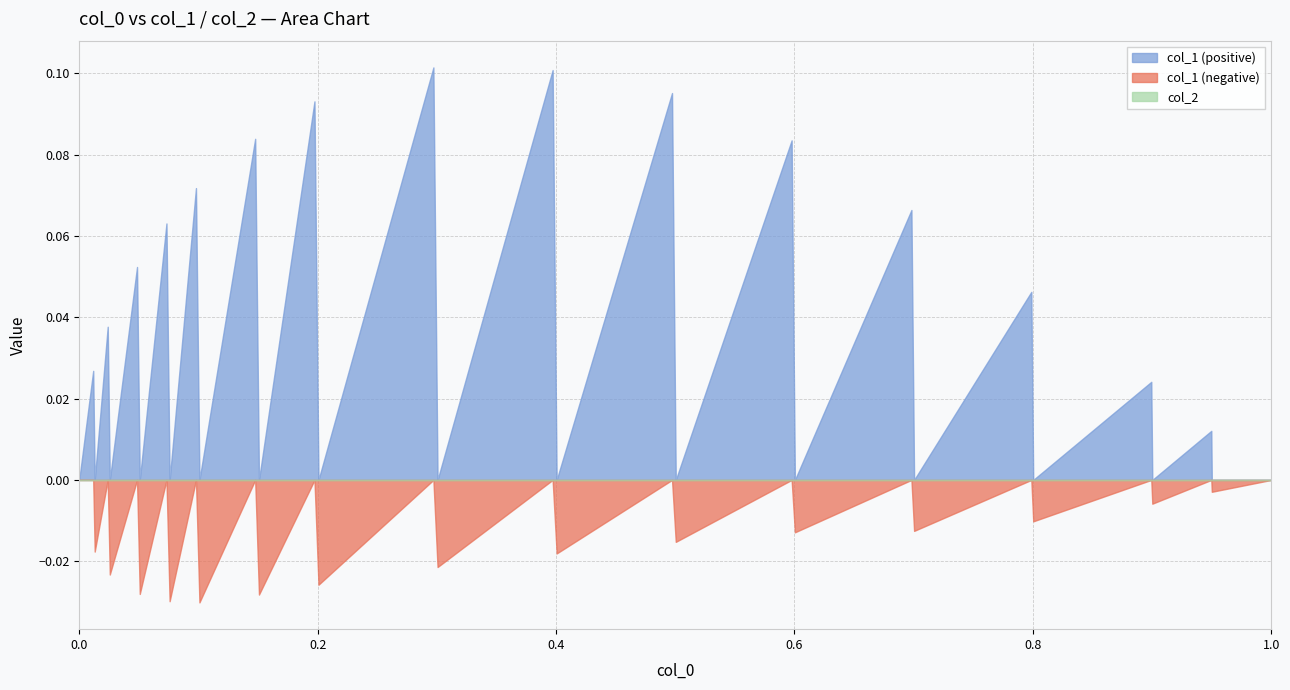

True or false: col_1 (negative) and col_1 (positive) cross at least once.

False